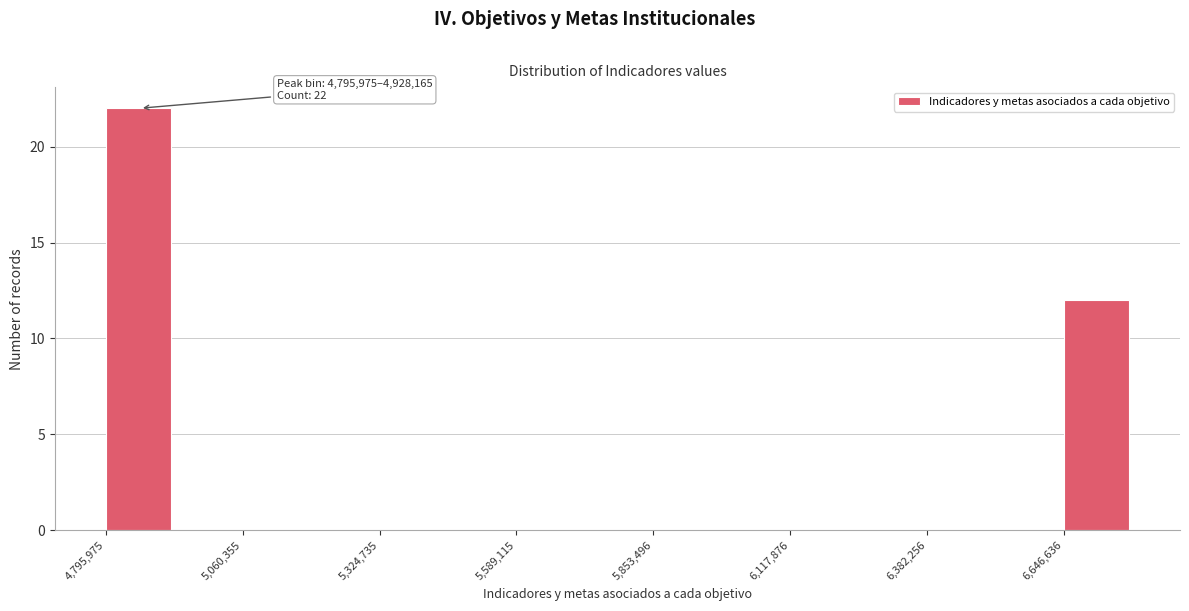

Around what value on the x-axis is the tallest bar? Give the approximate position of its centre, as read against the axis.

4850000